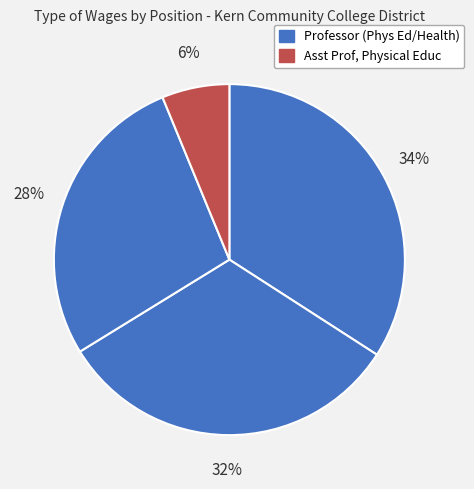

Which slice is the largest?

Professor, Health/Phys Ed